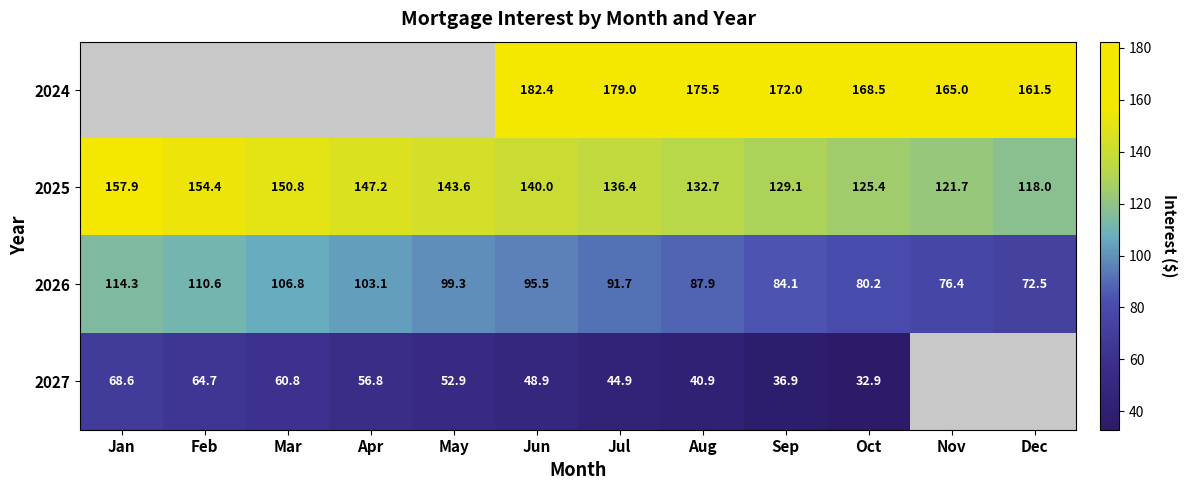

How many series are shown in this chart?

4